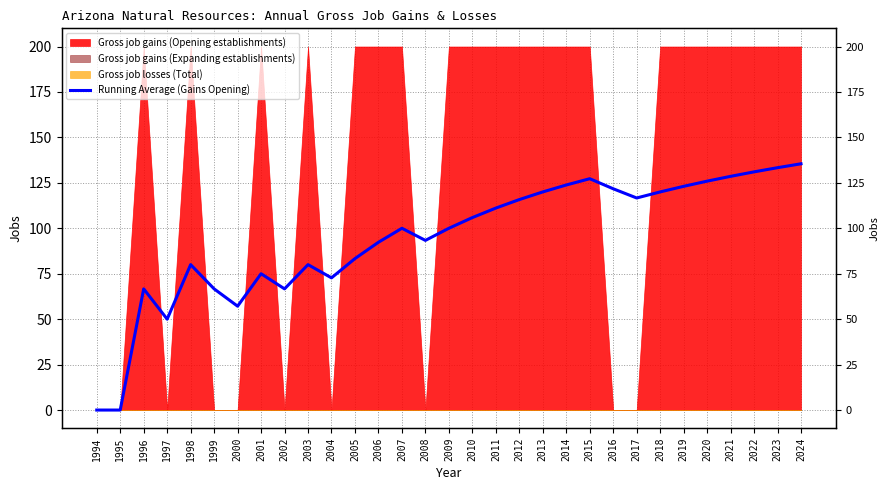

List the labels in order of value, largest first.

2024, 2023, 2022, 2021, 2015, 2020, 2014, 2019, 2016, 2013, 2018, 2017, 2012, 2011, 2010, 2007, 2009, 2008, 2006, 2005, 1998, 2003, 2001, 2004, 1996, 1999, 2002, 2000, 1997, 1994, 1995